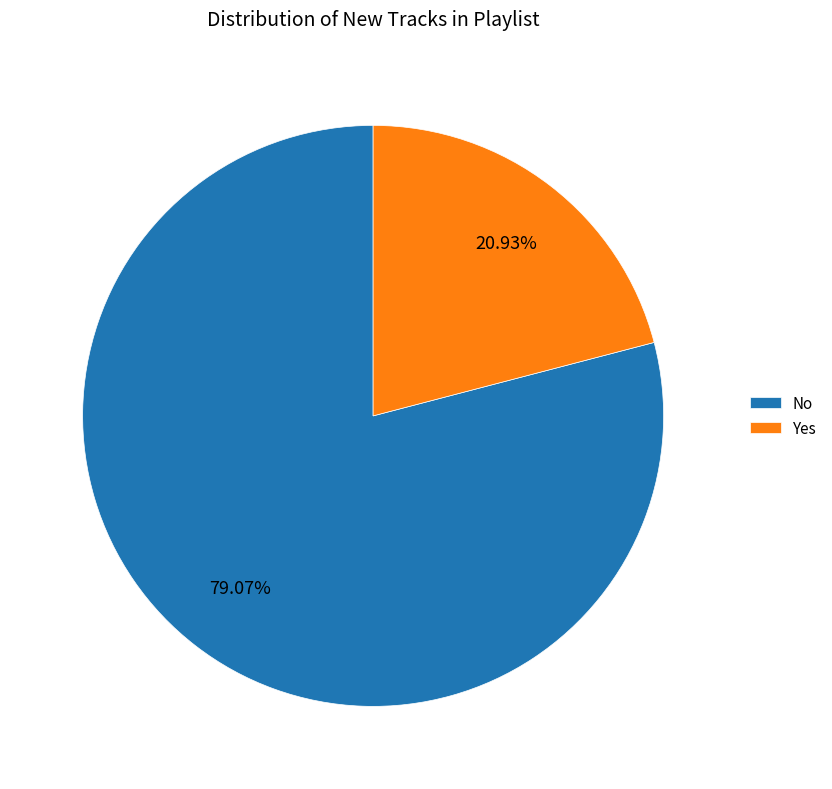

What percentage do No and Yes together represent?

100.0%